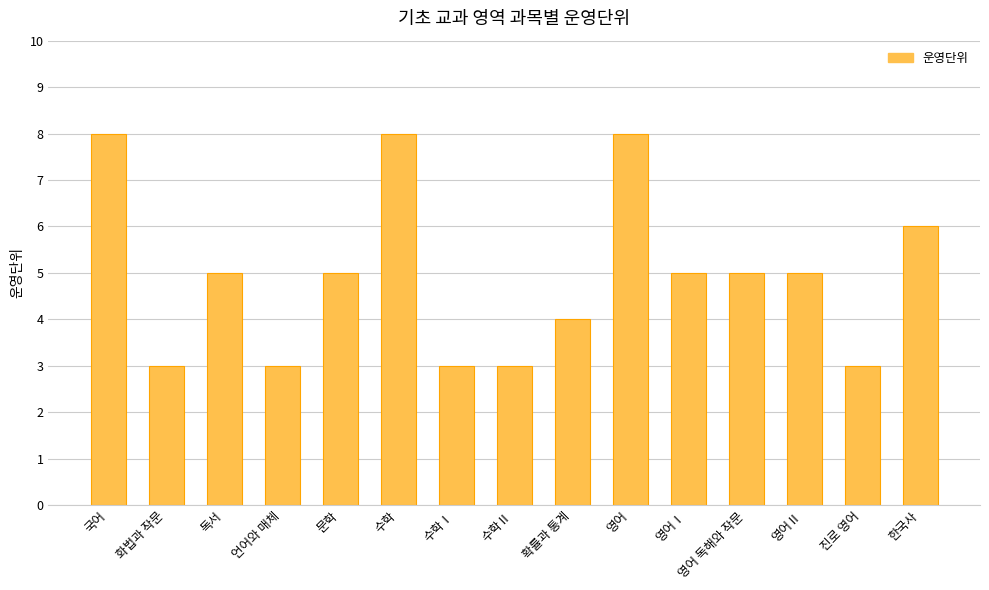

What is the value of the 4th bar from the left?

3